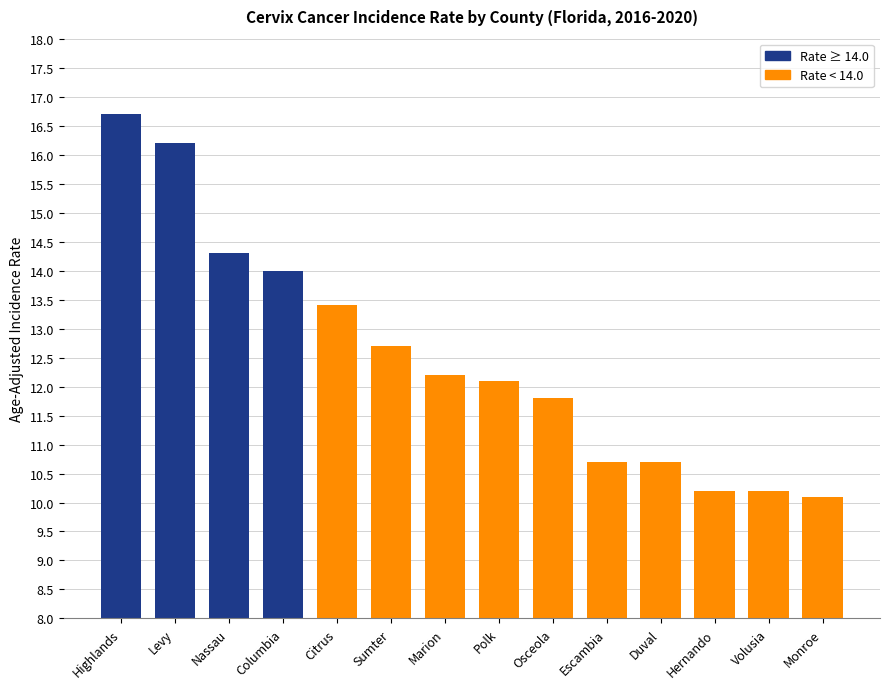

How many bars are there in total?

14